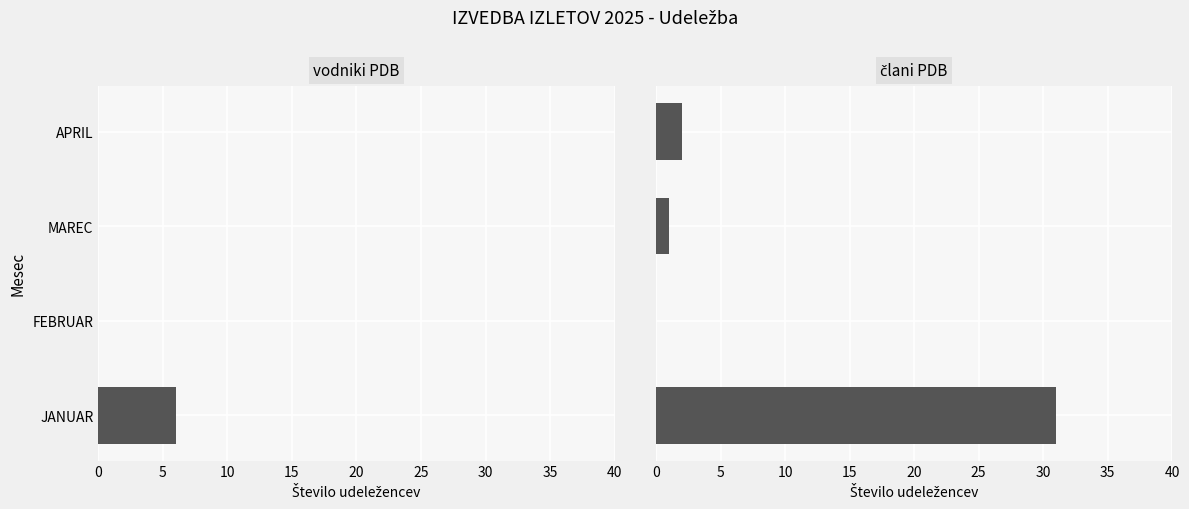

How many data points in člani PDB are above 2?

1